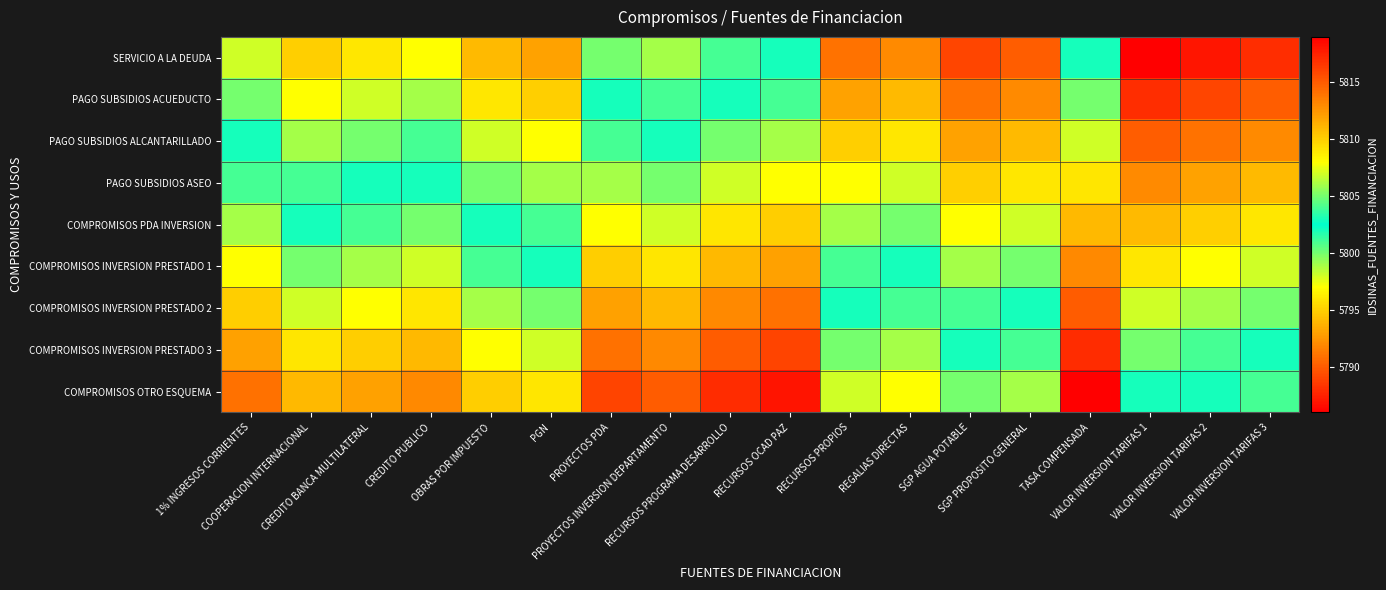

At COOPERACION INTERNACIONAL, list the series in order from largest to smallest.

COMPROMISOS OTRO ESQUEMA, COMPROMISOS INVERSION PRESTADO 3, COMPROMISOS INVERSION PRESTADO 2, COMPROMISOS INVERSION PRESTADO 1, COMPROMISOS PDA INVERSION, PAGO SUBSIDIOS ASEO, PAGO SUBSIDIOS ALCANTARILLADO, PAGO SUBSIDIOS ACUEDUCTO, SERVICIO A LA DEUDA